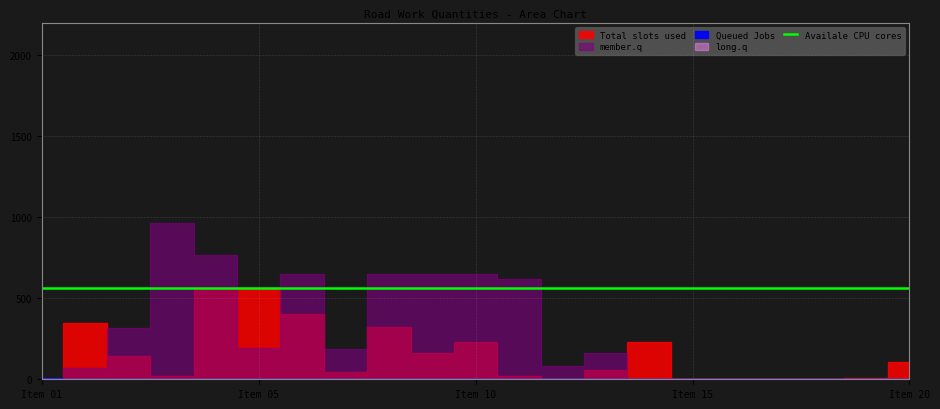

Which series has the largest range (max minus min)?

member.q